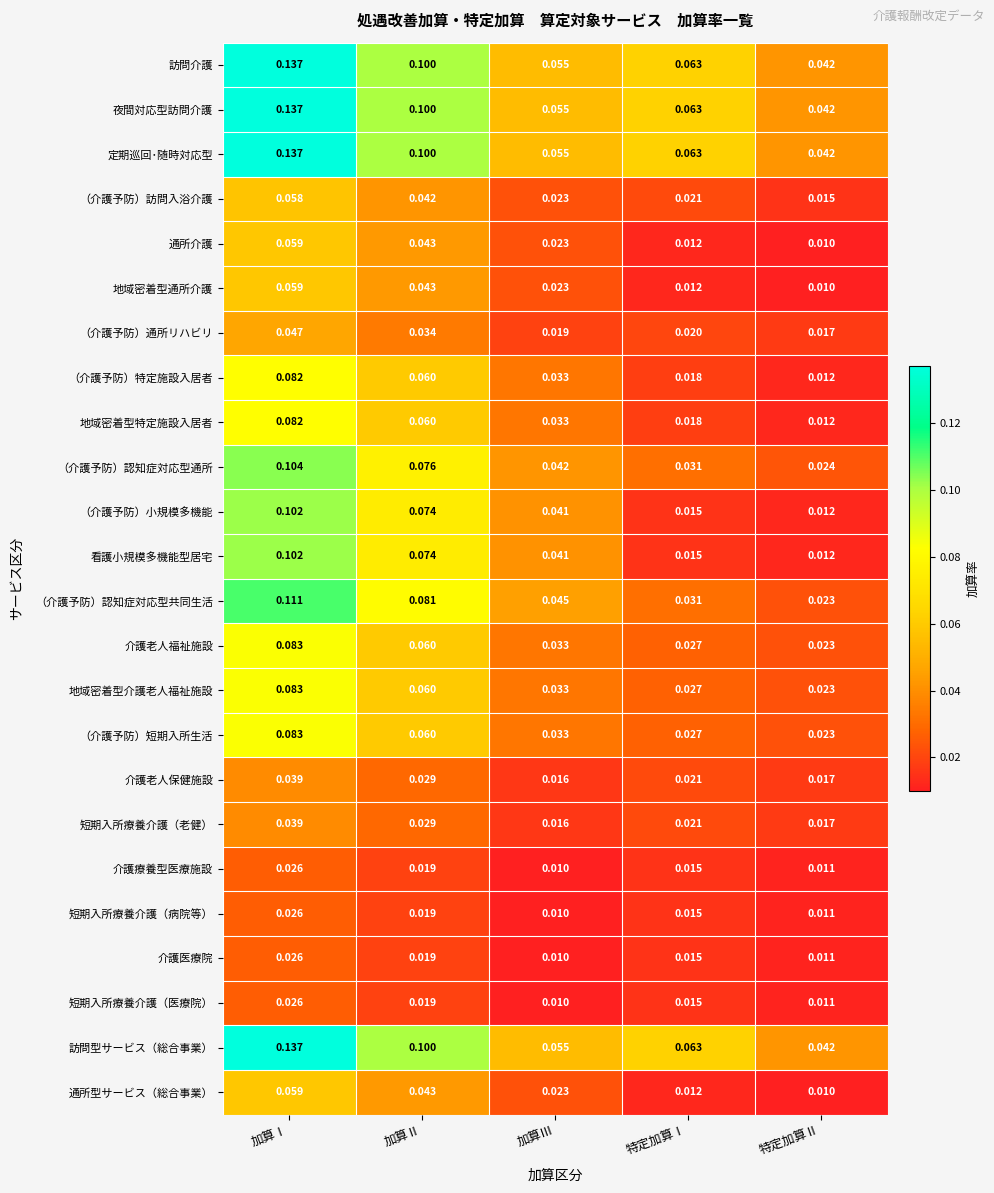

Is the value of （介護予防）認知症対応型共同生活 at 特定加算Ⅱ greater than the value of 看護小規模多機能型居宅 at 加算Ⅱ?

No